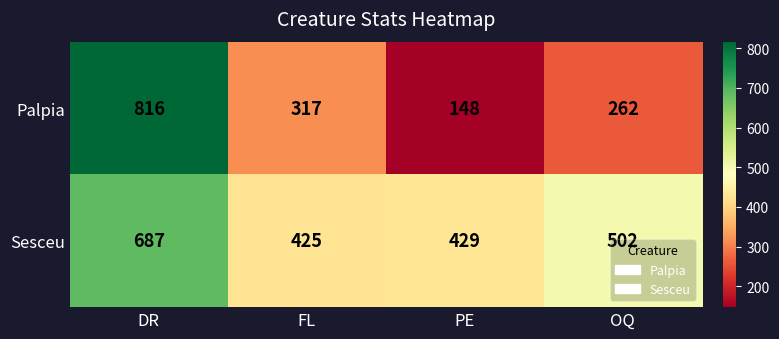

List the series in order of their peak value, lowest first.

Sesceu, Palpia